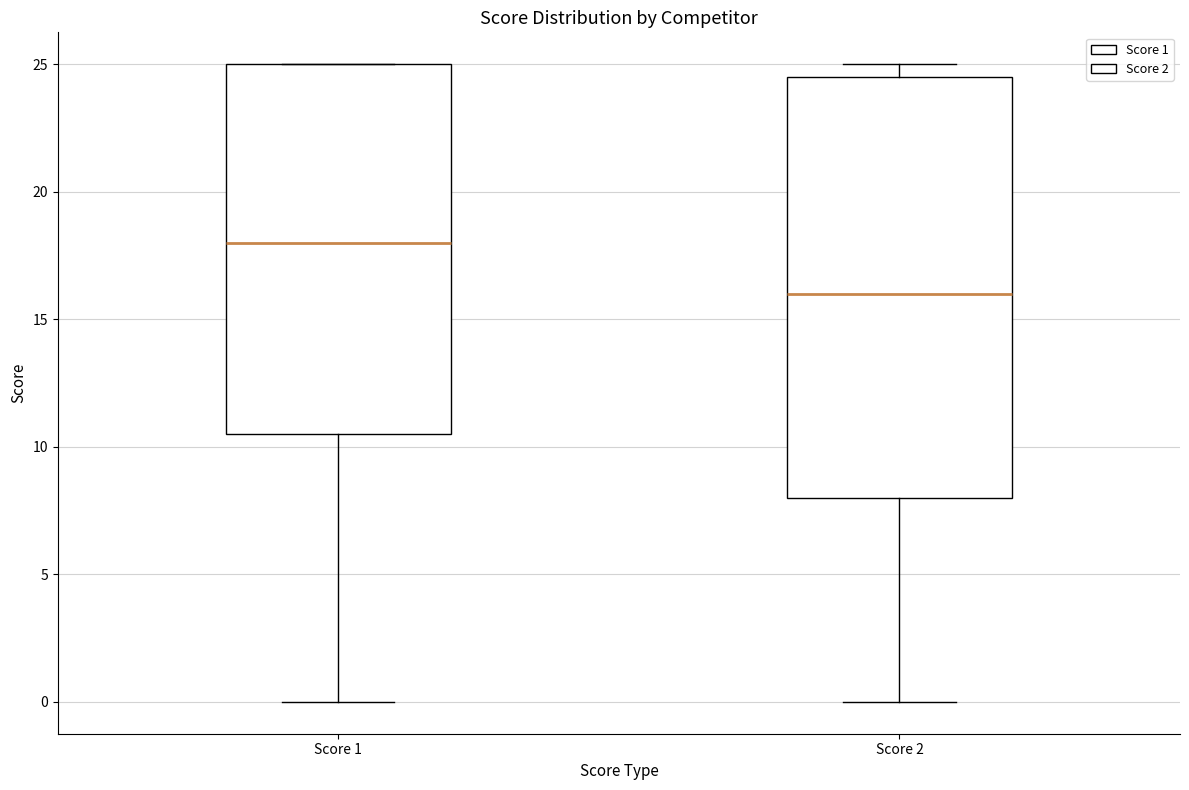

Which box's median line is the highest?

Score 1